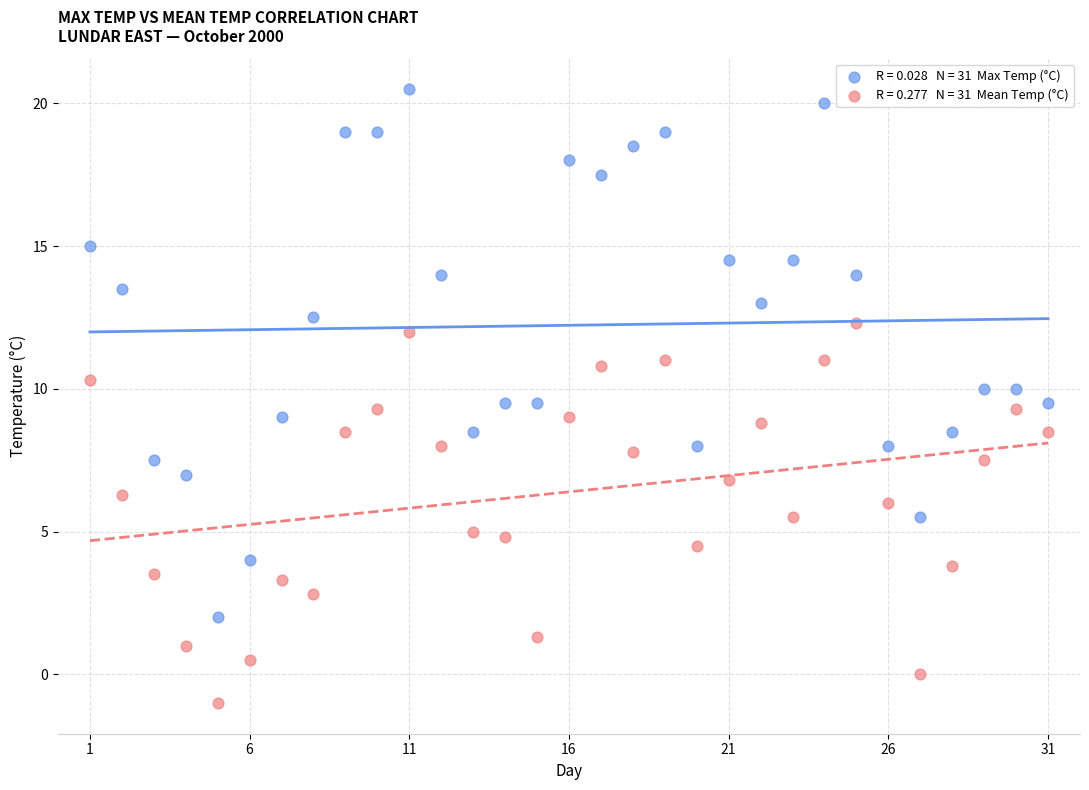

Across all data points, what is the range of X values (max minus min)?

30.0